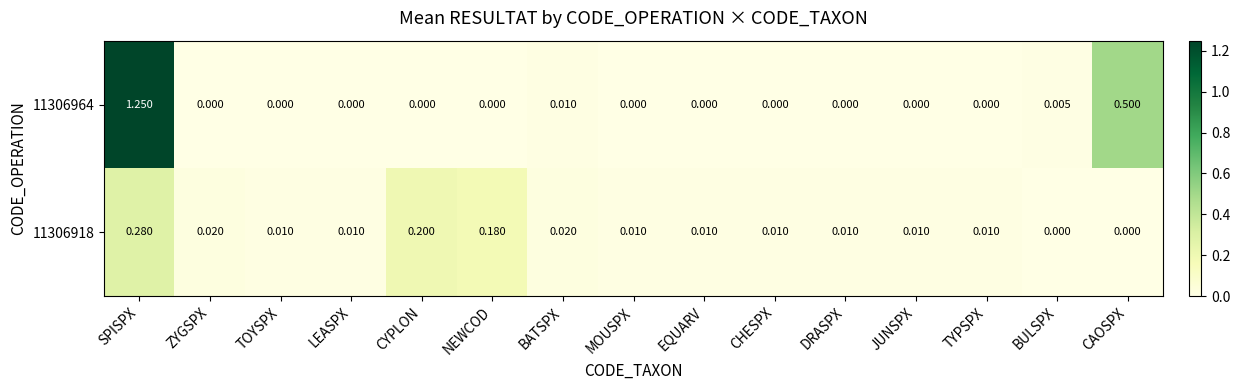

Which category has the highest value across all series?

SPISPX